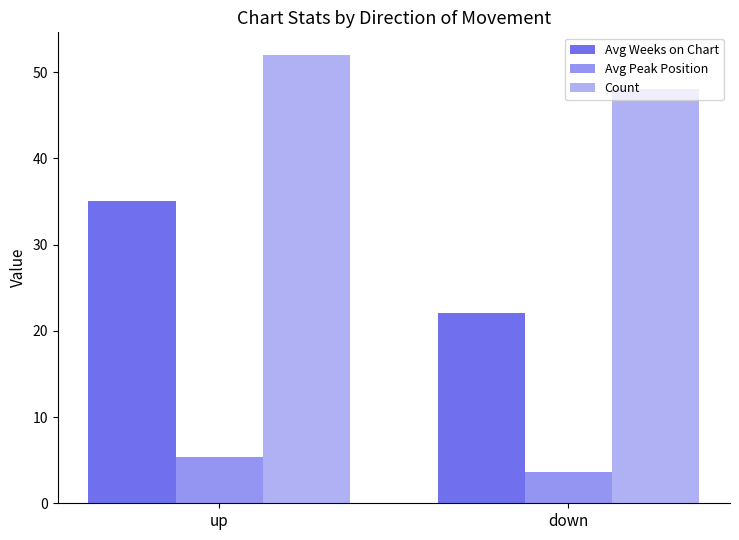

What is the difference between the maximum and minimum values in the Avg Peak Position series?

1.8